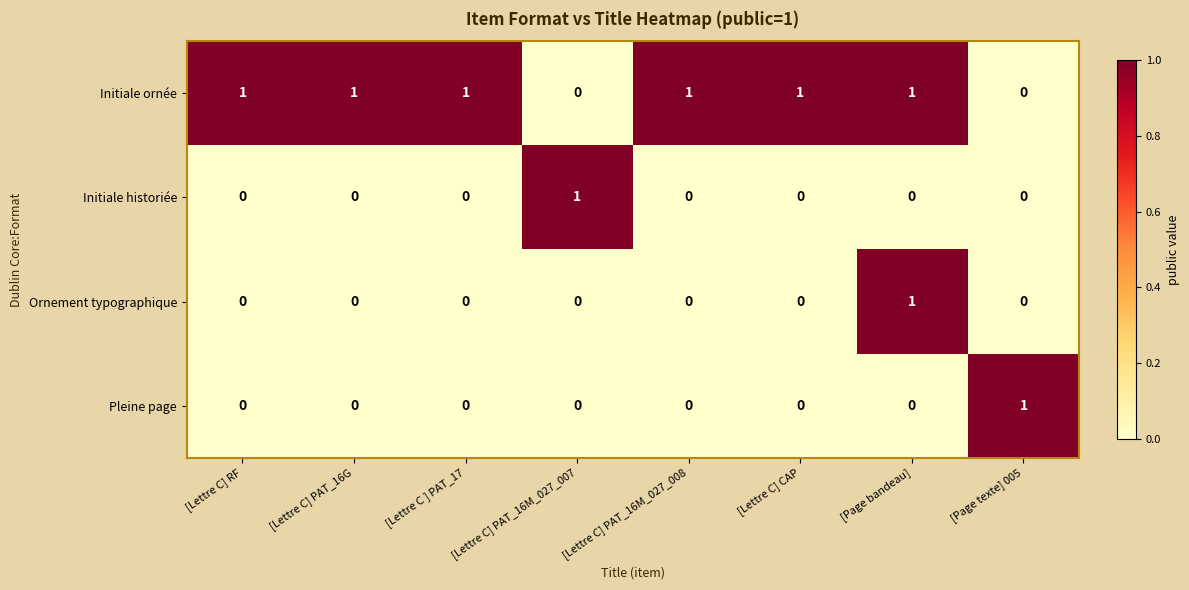

What is the difference between the highest and lowest values at [Page texte] 005?

1